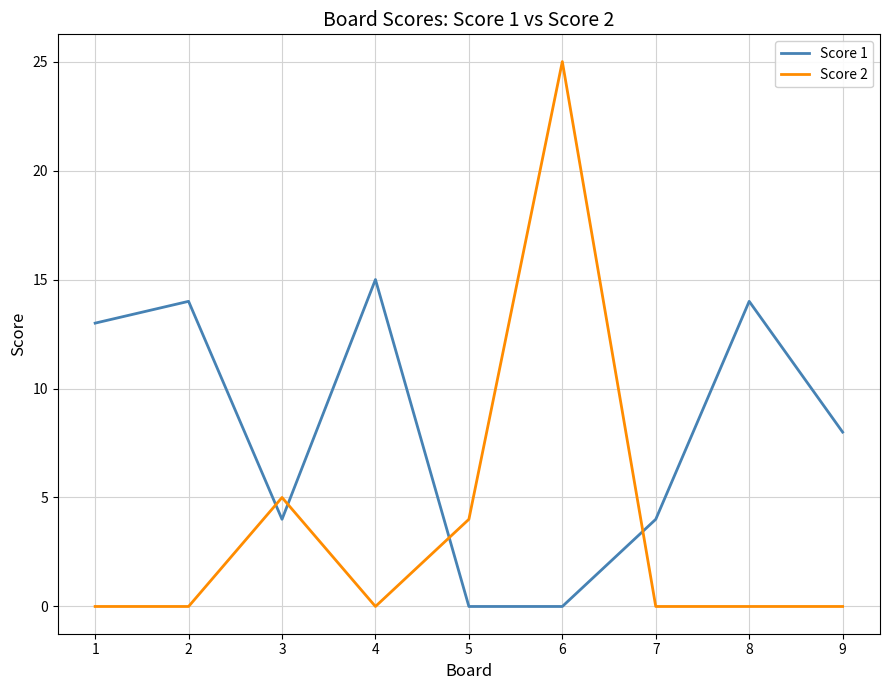

The value of Score 2 at 1 is 0. True or false?

True